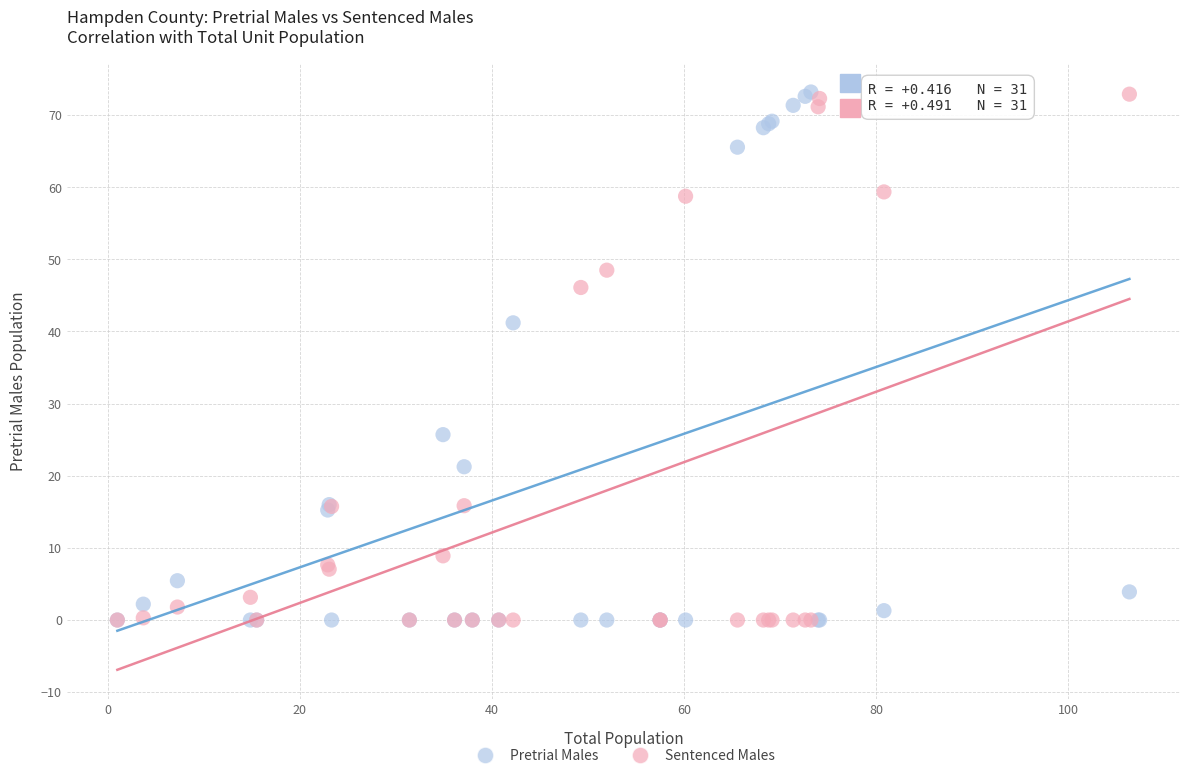

In the Sentenced Males series, what Y value is closest to 36?

46.1